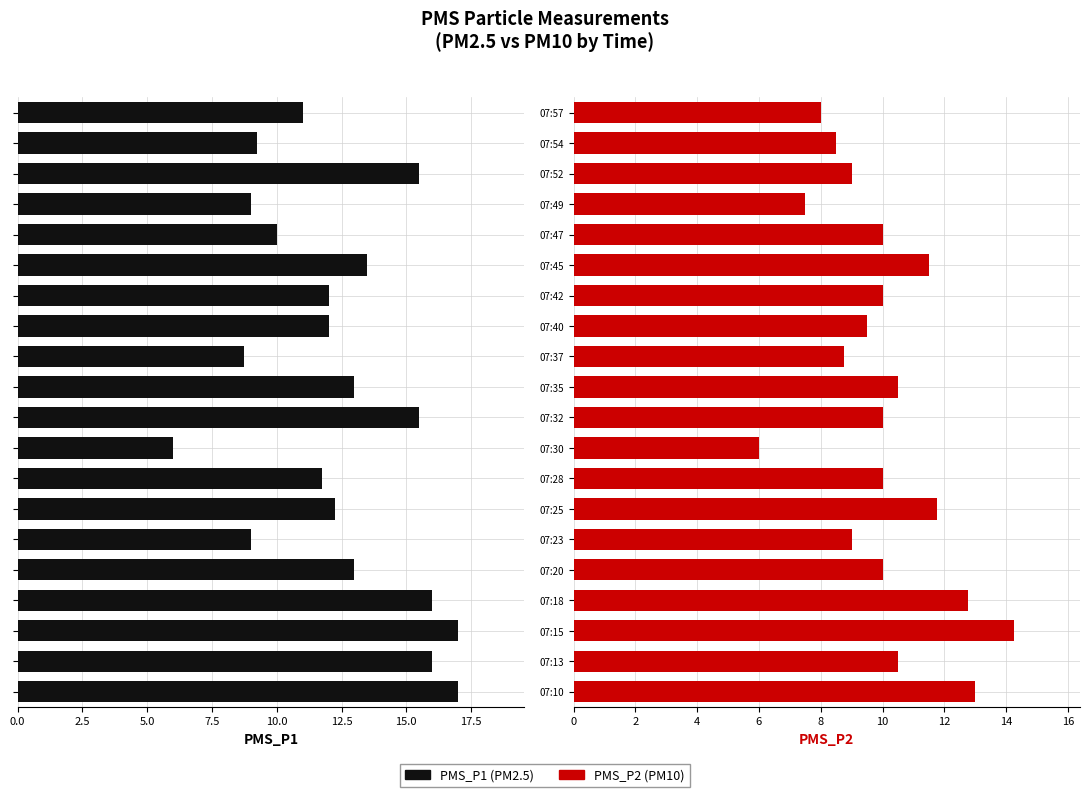

What is the average value of the PMS_P1 series?

12.4